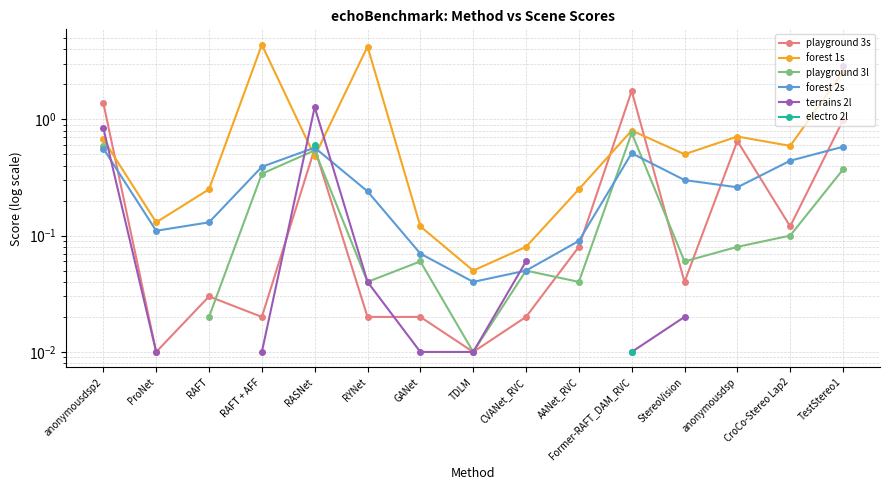

True or false: forest 1s has more than 1 interior local peaks.

True